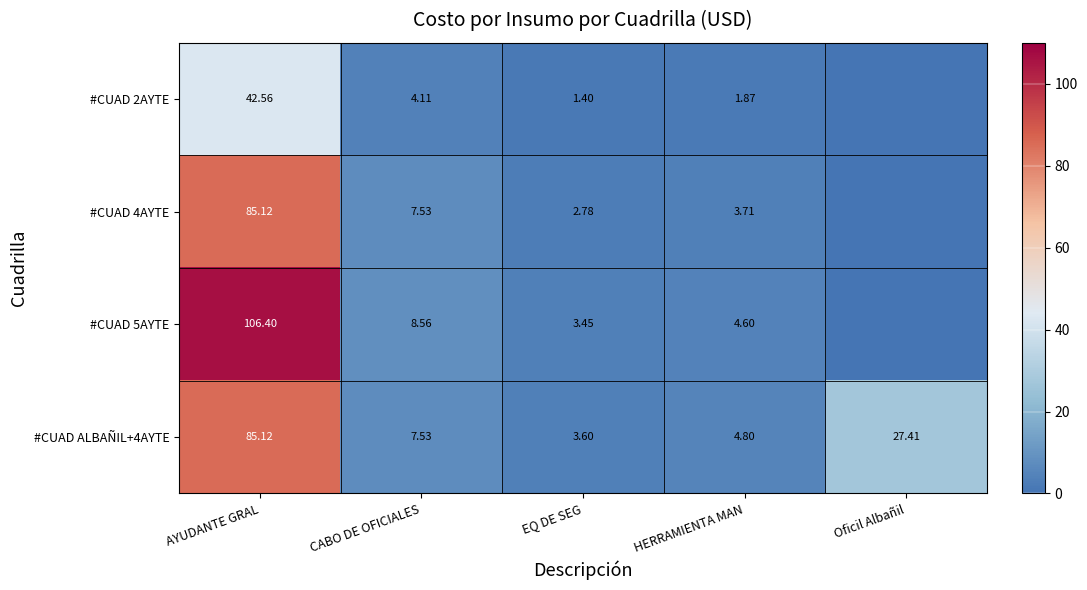

At EQ DE SEG, list the series in order from largest to smallest.

#CUAD ALBAÑIL+4AYTE, #CUAD 5AYTE, #CUAD 4AYTE, #CUAD 2AYTE